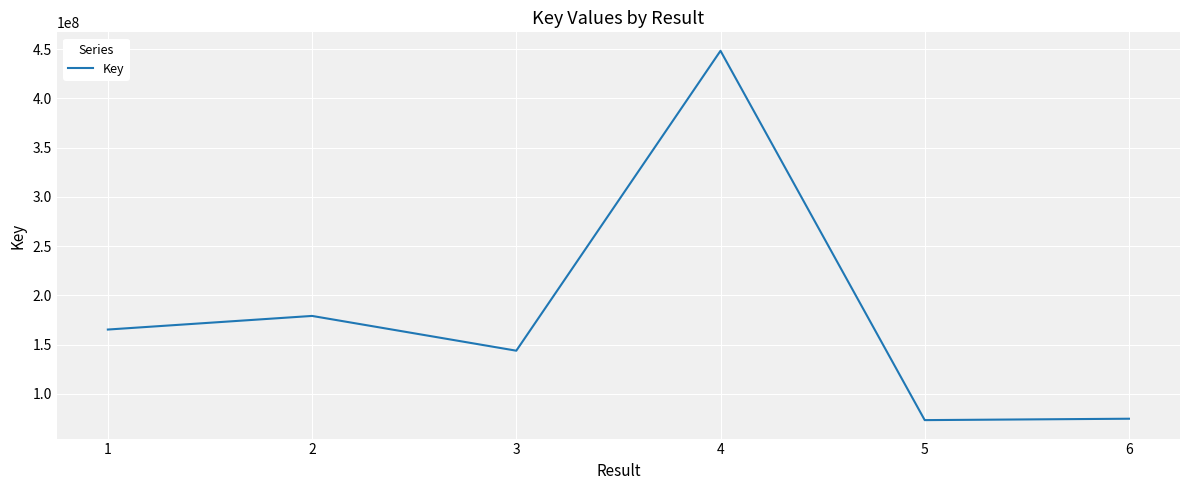

The value at 2 is 179049543. True or false?

True